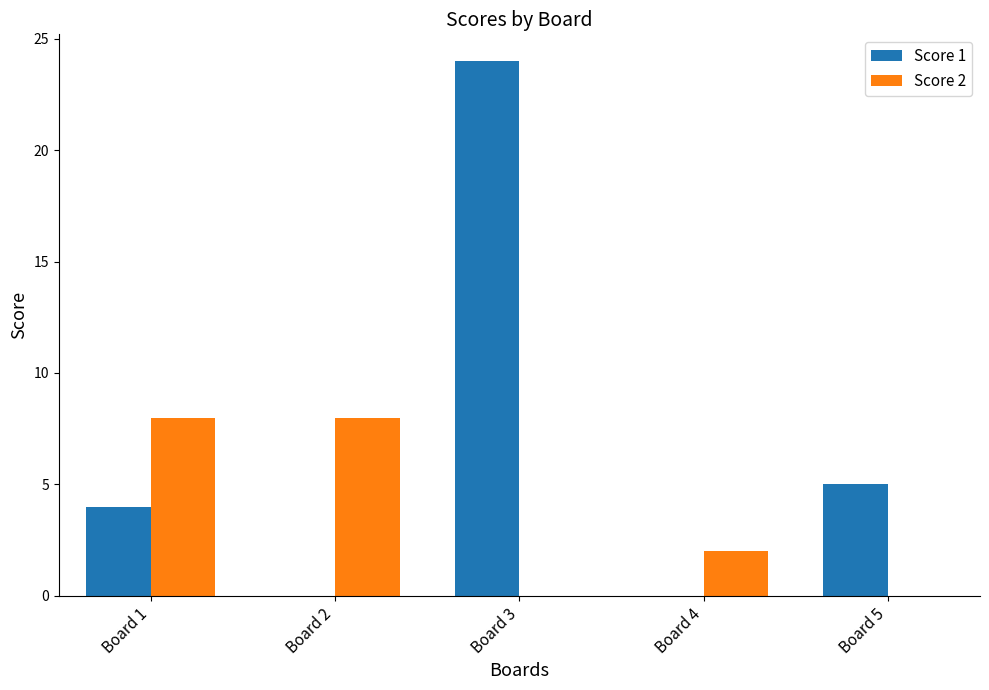

What is the sum of all Score 1 values?

33